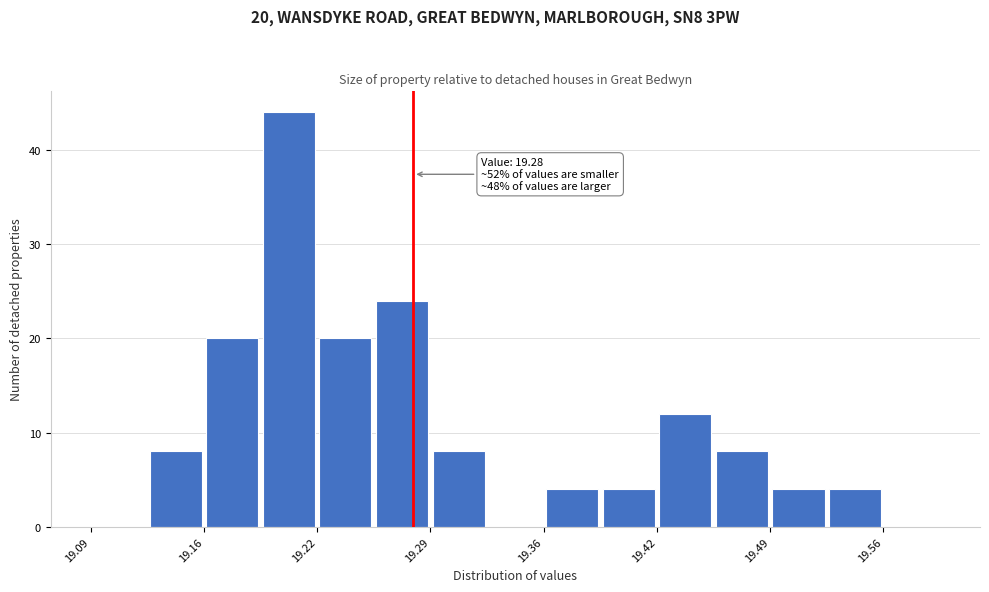

Read against the x-axis, roughly where is the centre of the tallest bar?

19.21